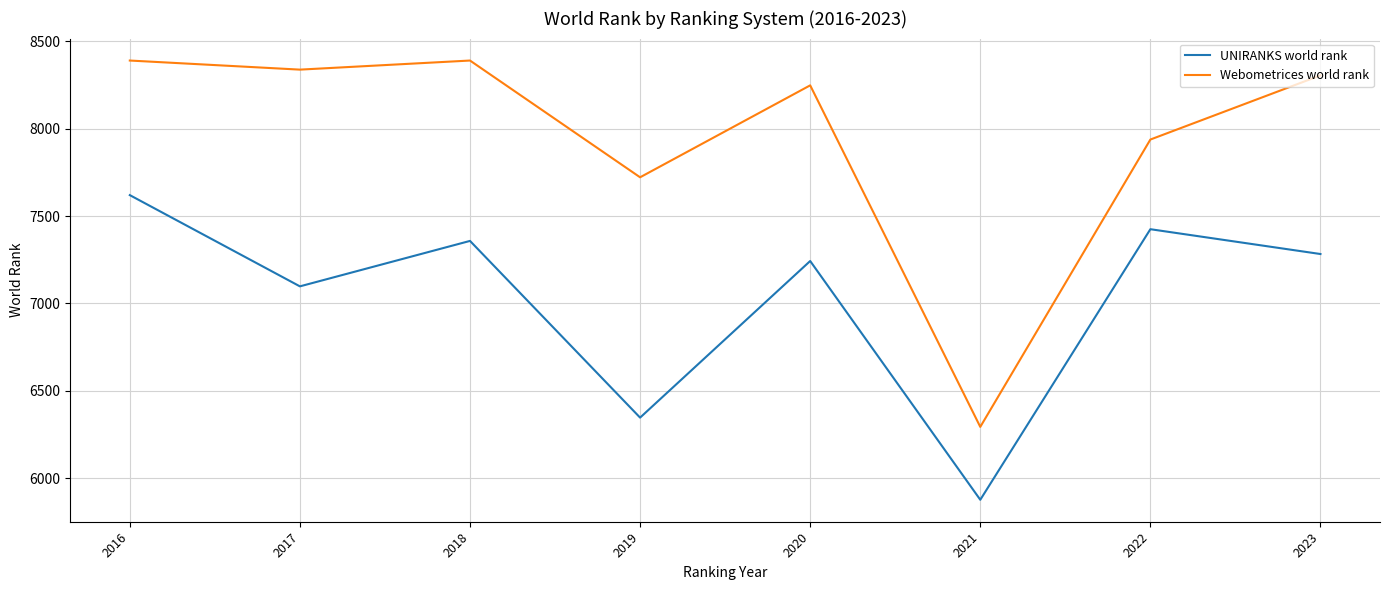

At which label does UNIRANKS world rank reach its minimum?

2021